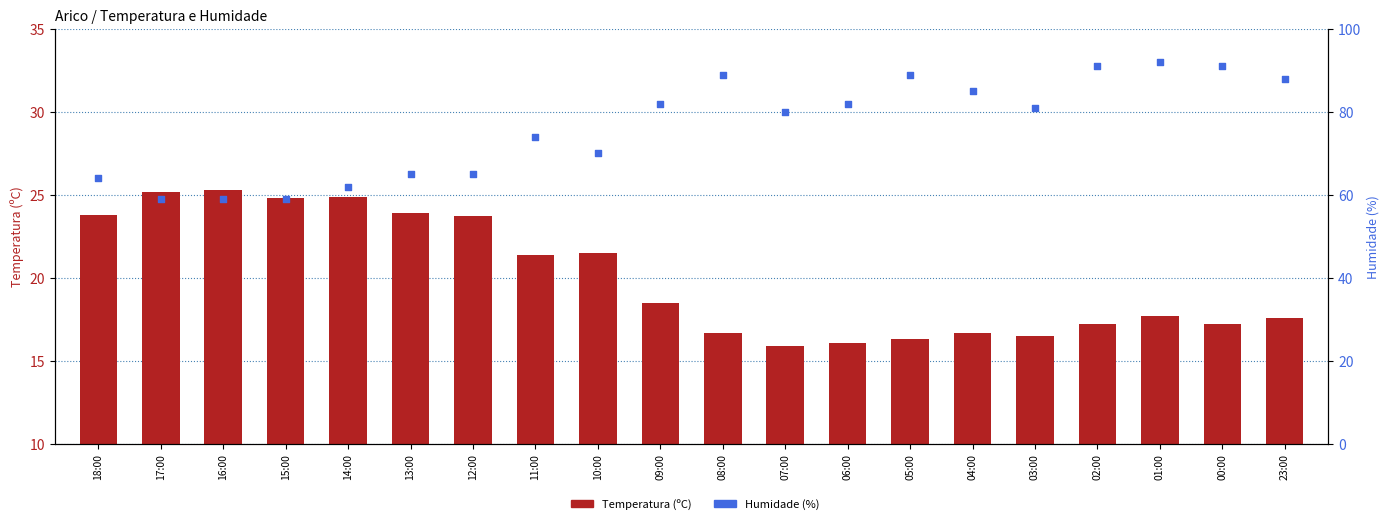

Is the value of Humidade (%) at 15:00 greater than the value of Temperatura (ºC) at 15:00?

Yes